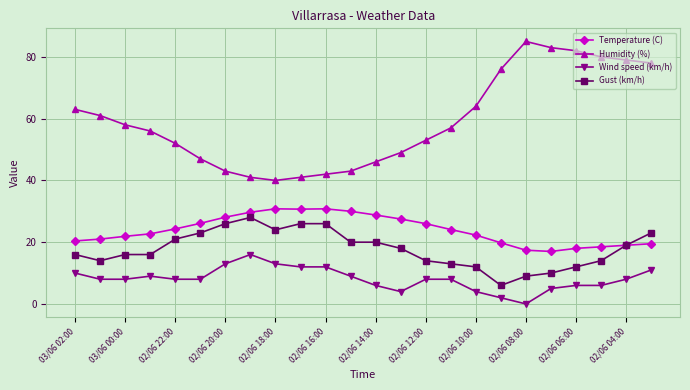

True or false: Wind speed (km/h) has more than 0 points higher than both neighbors.

True